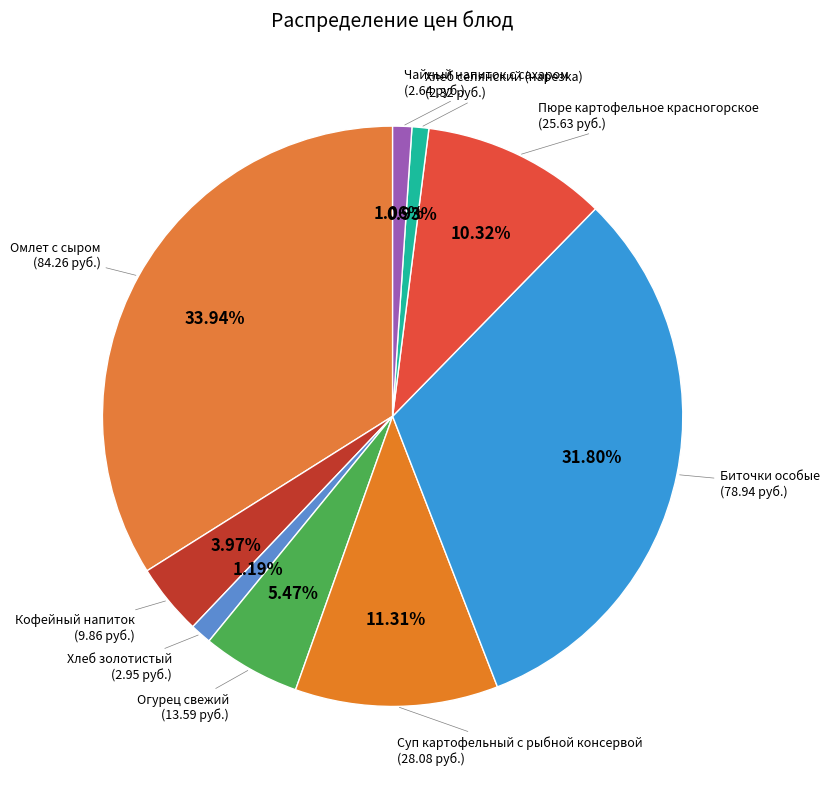

Between Чайный напиток с сахаром and Суп картофельный с рыбной консервой, which is larger?

Суп картофельный с рыбной консервой